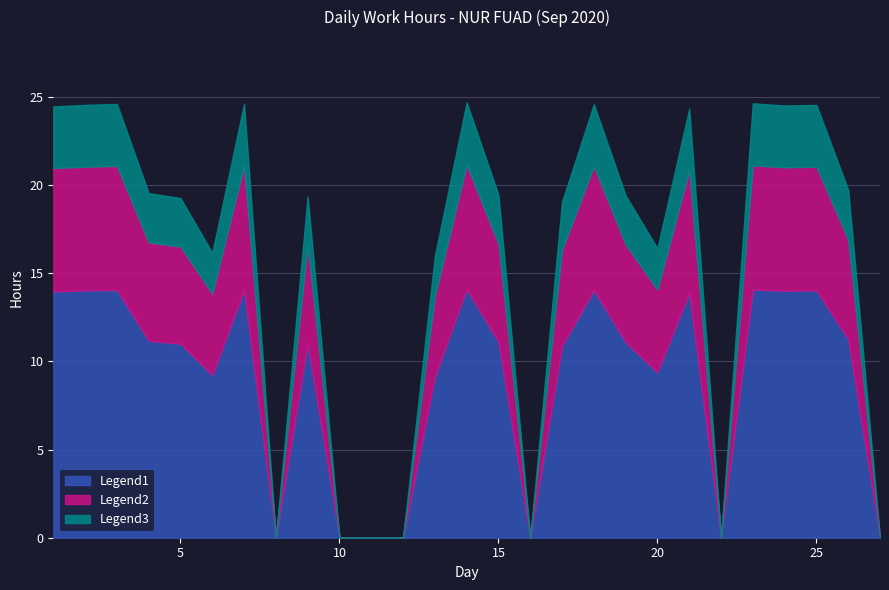

Which series has the widest spread of values?

Legend1